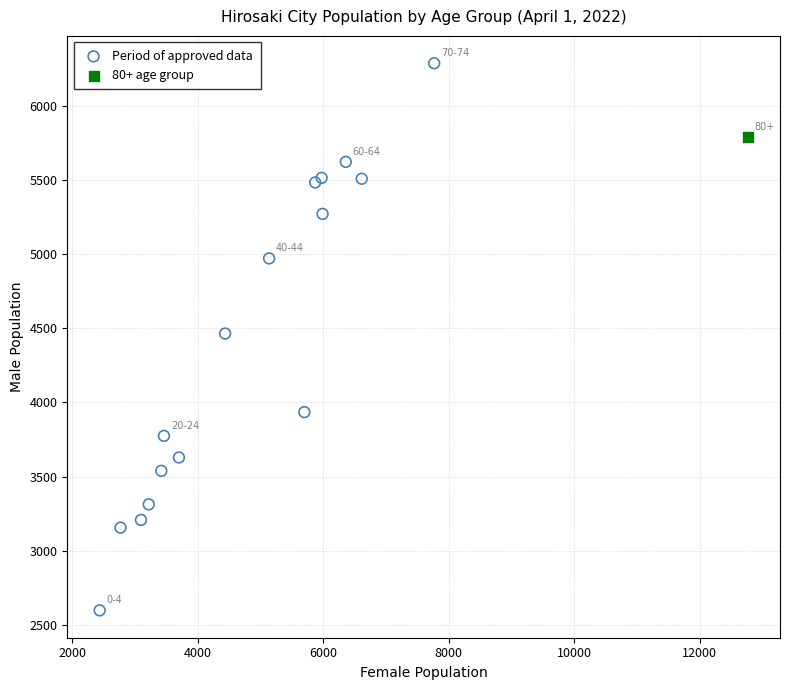

What are all the series names shown in the legend?

Period of approved data, 80+ age group